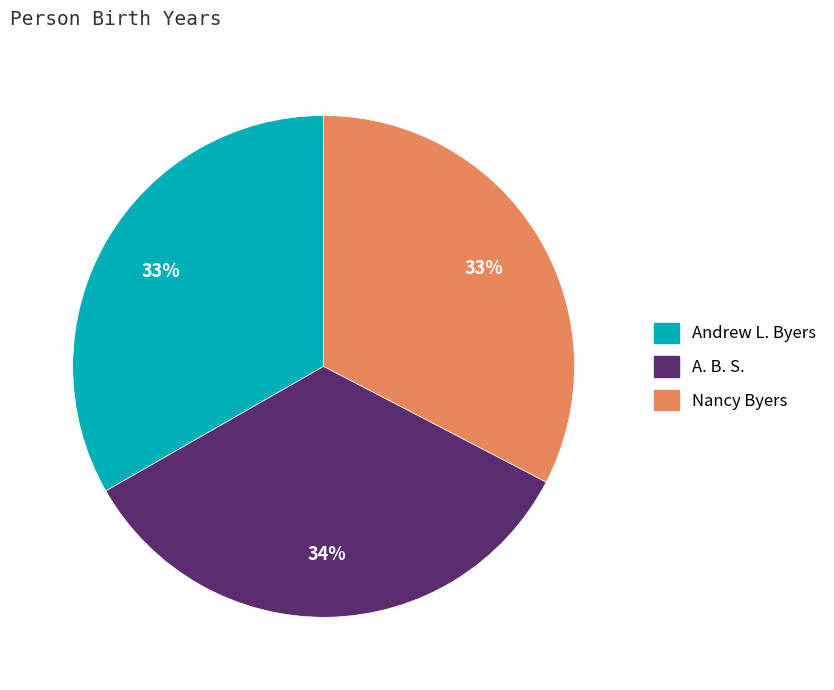

Approximately how many times larger is the value at Nancy Byers compared to A. B. S.?

1.0